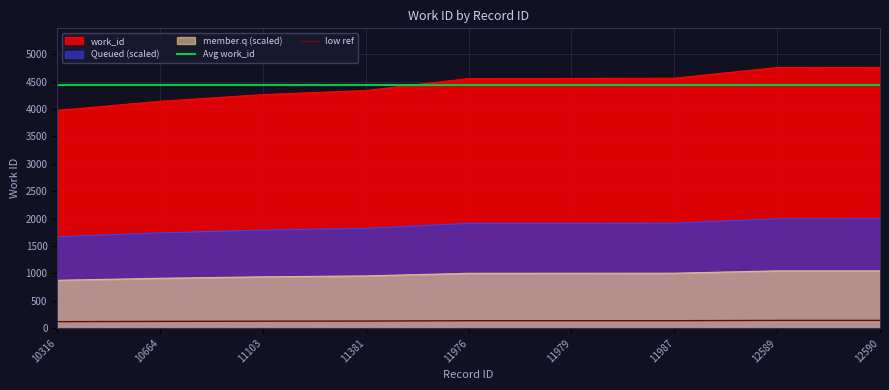

What is the average value?

4435